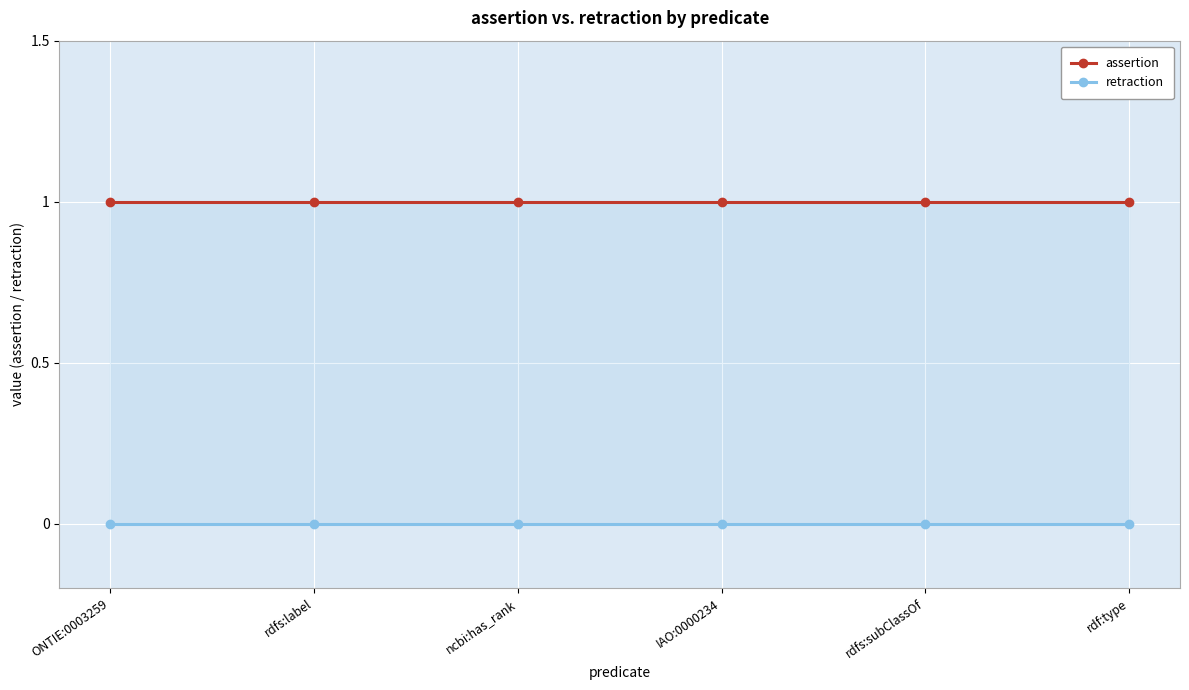

Rank the series by their maximum value, from highest to lowest.

assertion, retraction